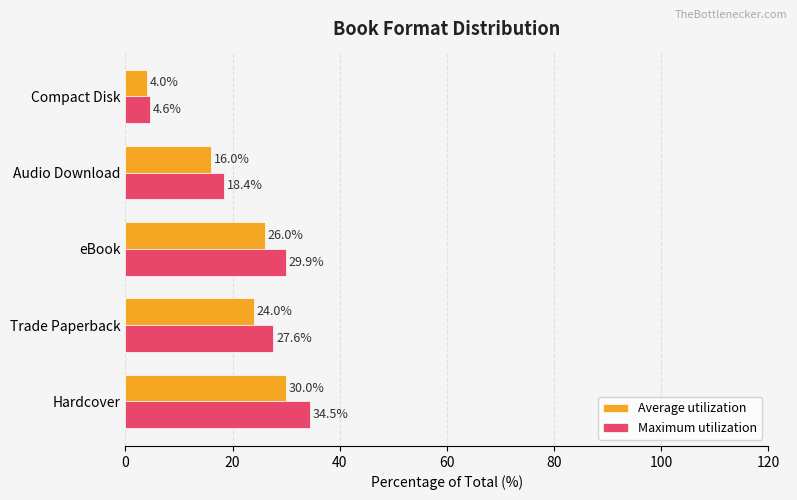

Between Audio Download and Compact Disk, which series saw the biggest shift?

Maximum utilization